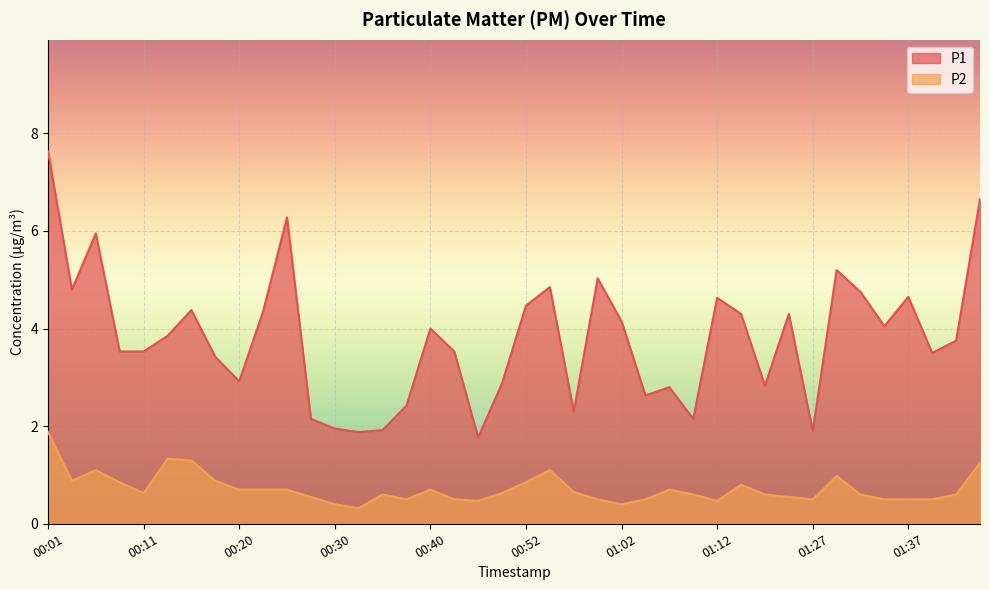

Where is the first local maximum for P1?

00:06